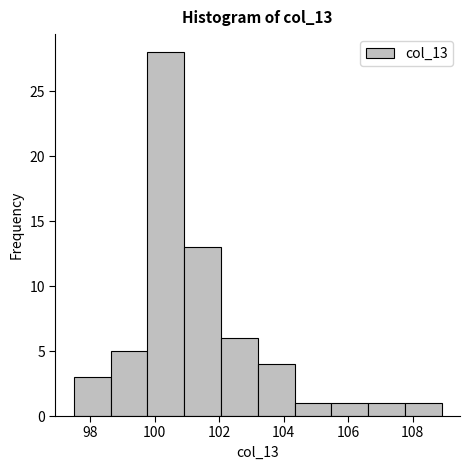

What is the height of the bar covering 99.78 to 100.92 on the x-axis? Neither the bar edges nor the heights are printed on the chart, so give them approximately, as read against the axes.

28